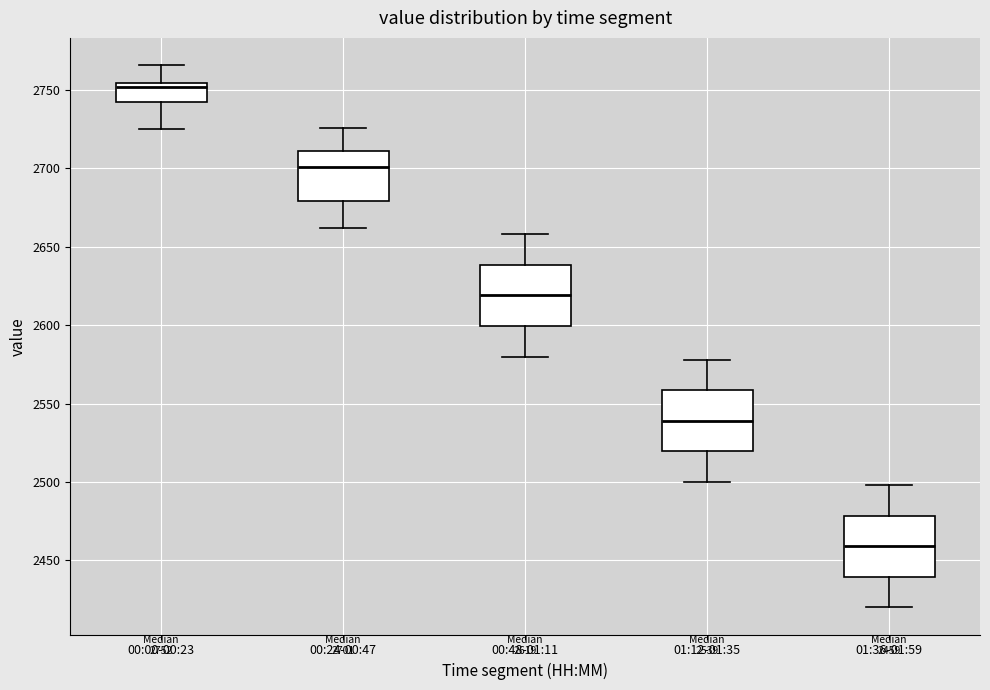

Which box has the highest median line?

00:00-00:23